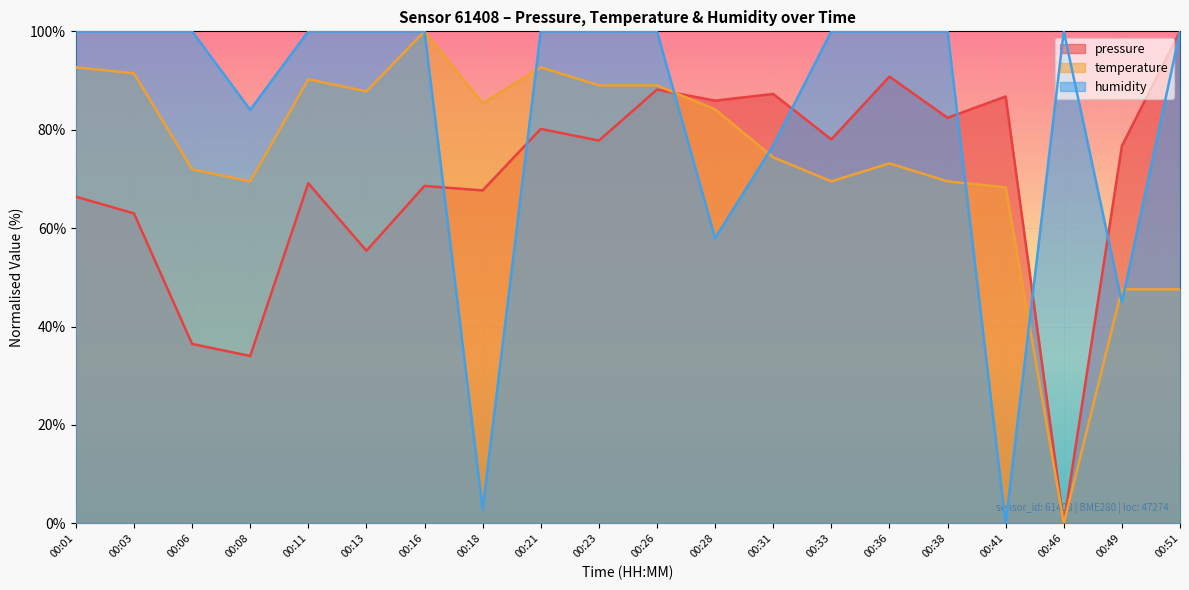

Reading right to left, extract all data points from this chart.

pressure: 00:51=100.0	00:49=76.7	00:46=0.0	00:41=86.8	00:38=82.4	00:36=90.8	00:33=78.0	00:31=87.3	00:28=85.9	00:26=88.2	00:23=77.8	00:21=80.2	00:18=67.7	00:16=68.6	00:13=55.4	00:11=69.1	00:08=34.0	00:06=36.5	00:03=63.0	00:01=66.4
temperature: 00:51=47.6	00:49=47.6	00:46=0.0	00:41=68.3	00:38=69.5	00:36=73.2	00:33=69.5	00:31=74.4	00:28=84.1	00:26=89.0	00:23=89.0	00:21=92.7	00:18=85.4	00:16=100.0	00:13=87.8	00:11=90.2	00:08=69.5	00:06=72.0	00:03=91.5	00:01=92.7
humidity: 00:51=100.0	00:49=44.9	00:46=100.0	00:41=0.0	00:38=100.0	00:36=100.0	00:33=100.0	00:31=76.8	00:28=58.0	00:26=100.0	00:23=100.0	00:21=100.0	00:18=2.9	00:16=100.0	00:13=100.0	00:11=100.0	00:08=84.1	00:06=100.0	00:03=100.0	00:01=100.0